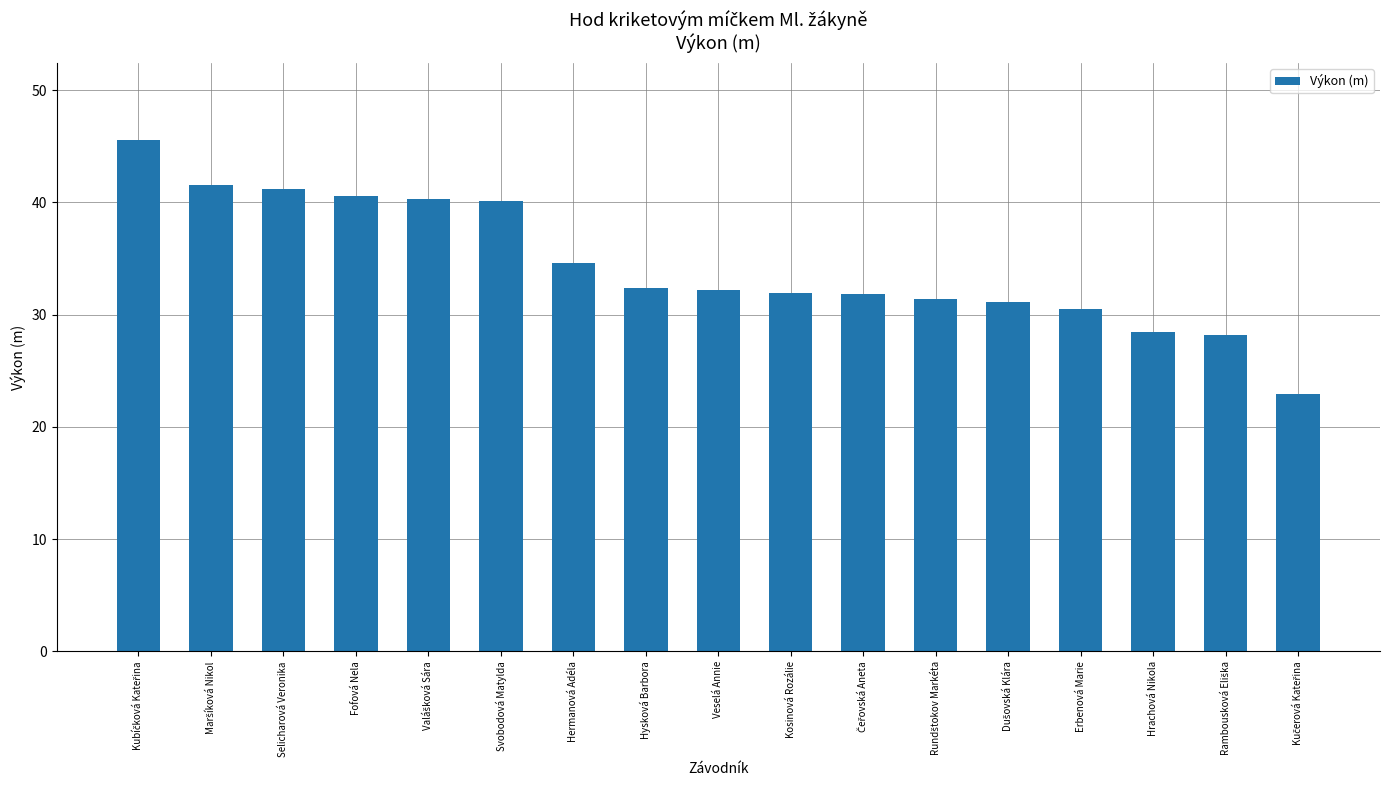

What is the ratio of the value at Veselá Annie to the value at Hysková Barbora?

1.0